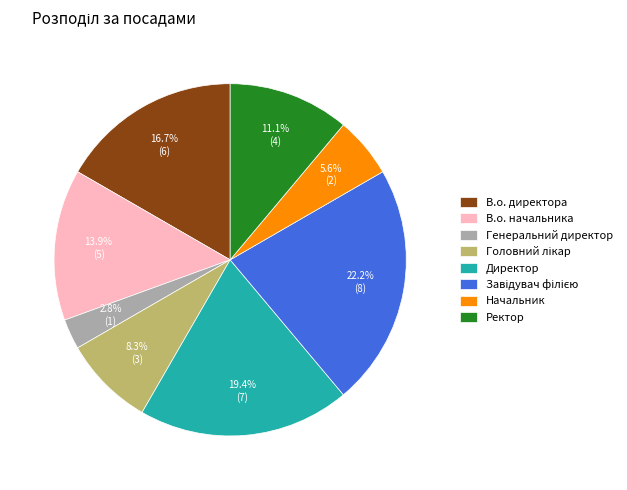

Does any single category account for the majority?

No